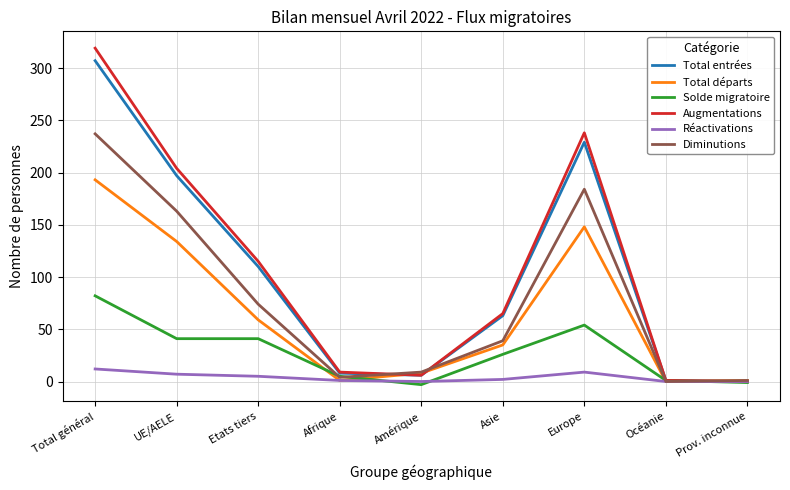

How many lines are shown in the chart?

6